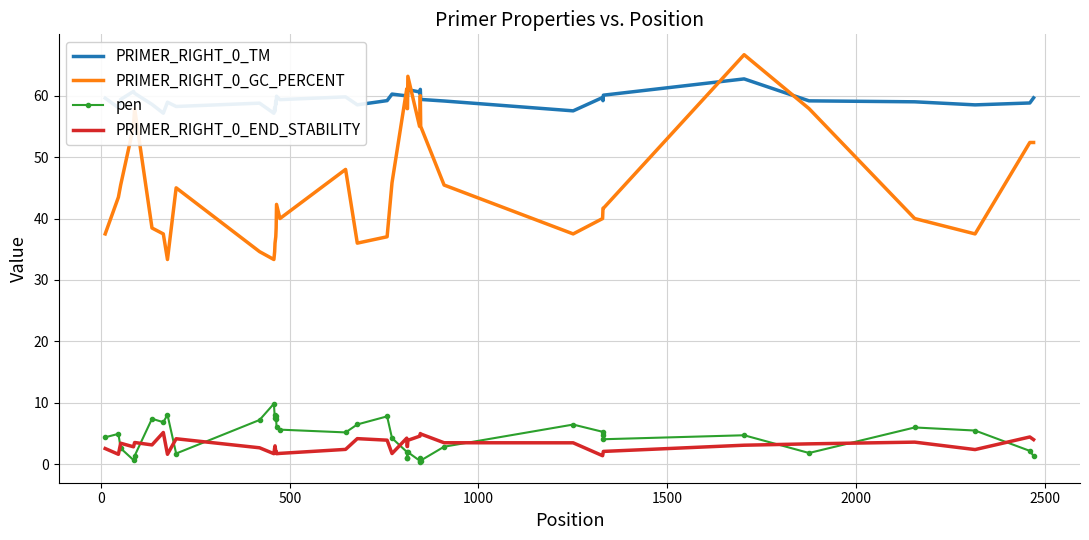

What is the lowest value of the PRIMER_RIGHT_0_END_STABILITY series?

1.4